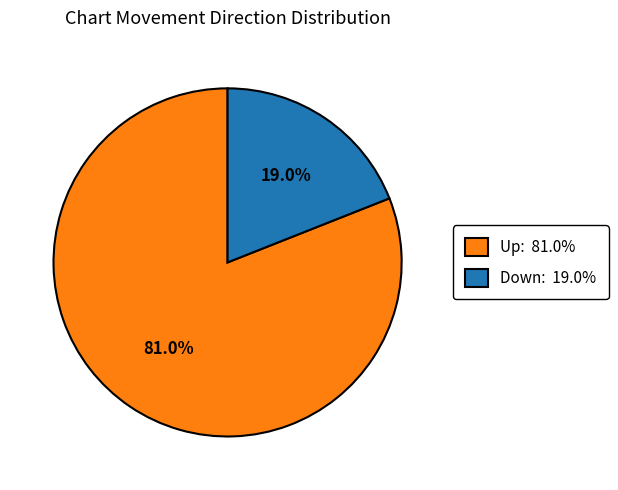

Is there a majority slice in this chart?

Yes